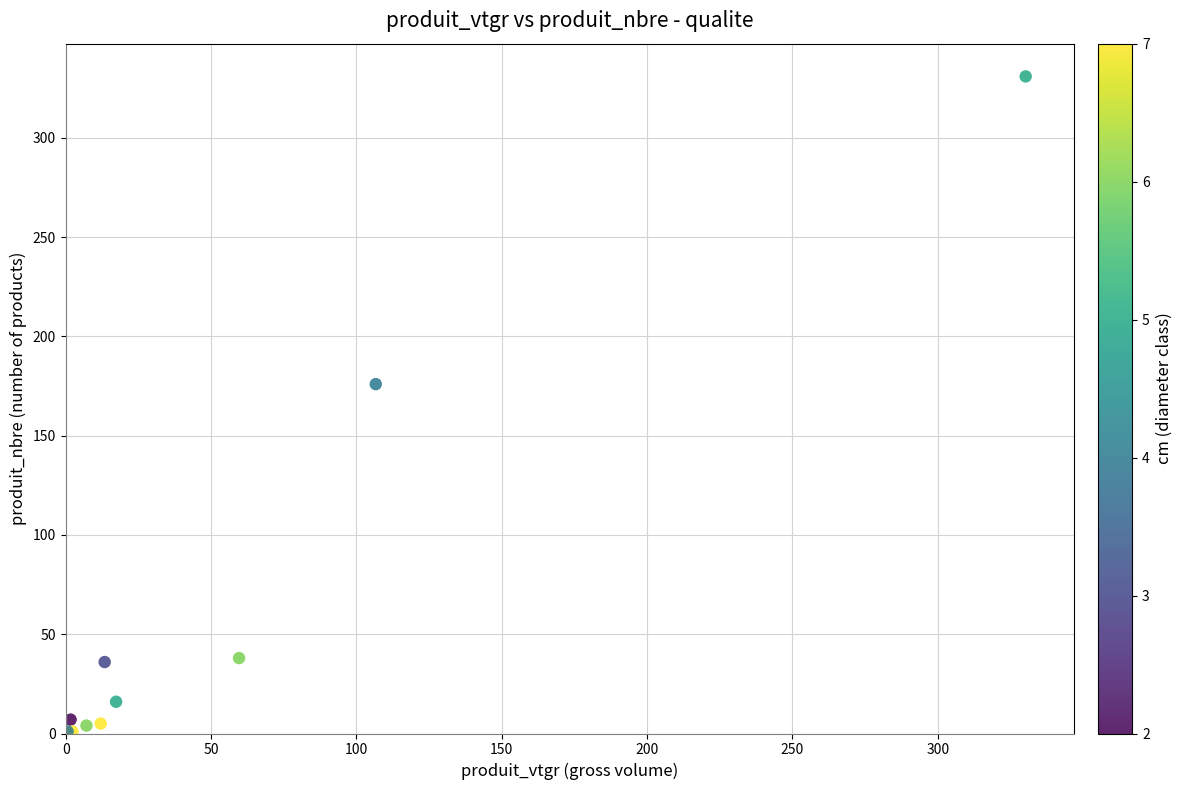

What Y value in the scatter plot is closest to 166?

176